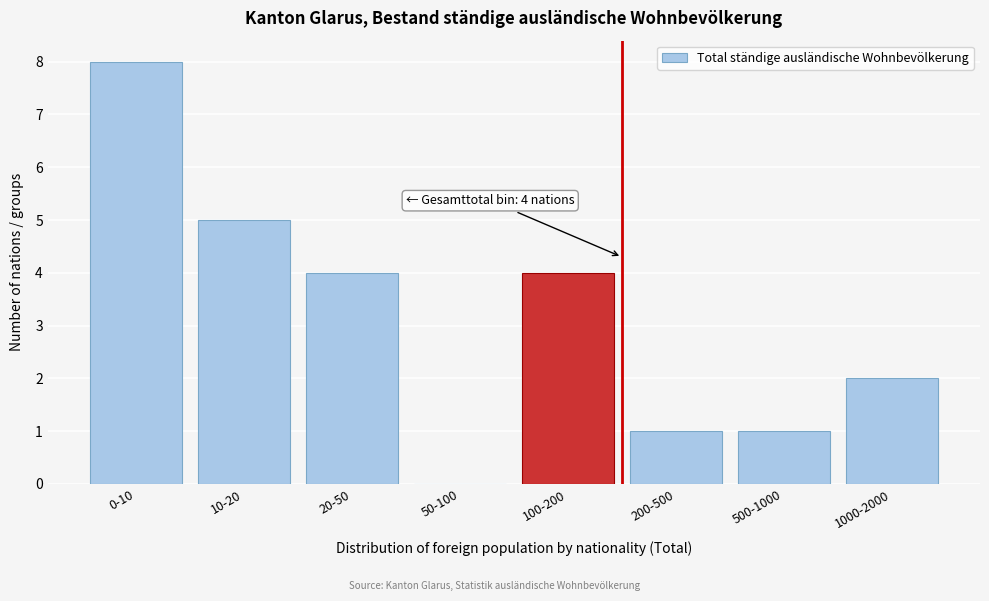

Reading left to right, transcribe all the data shown in this chart.

0-10=8	10-20=5	20-50=4	50-100=0	100-200=4	200-500=1	500-1000=1	1000-2000=2